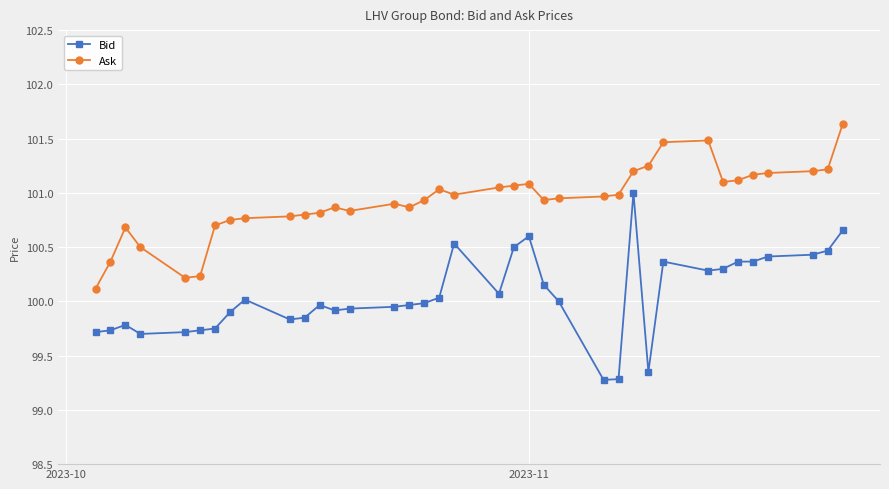

True or false: Ask has more than 2 points higher than both neighbors.

True